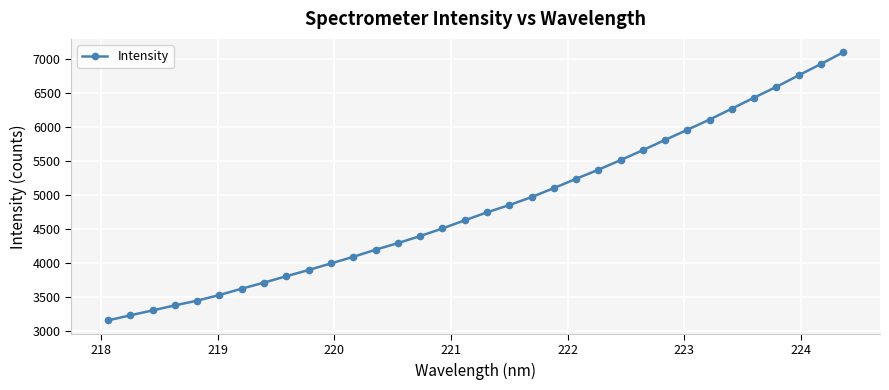

What is the average value?

4841.5